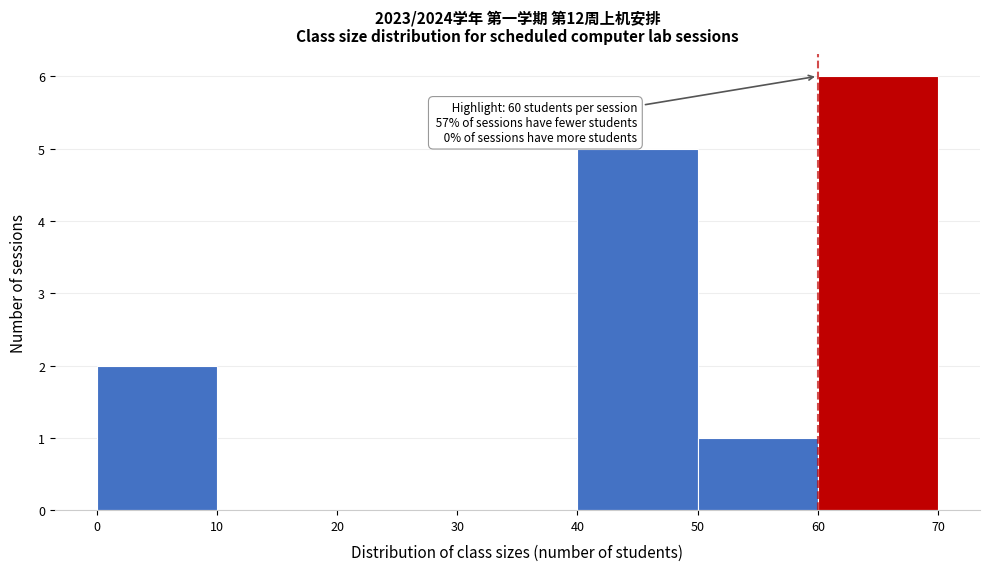

Which range on the x-axis has the tallest bar?

60 to 70